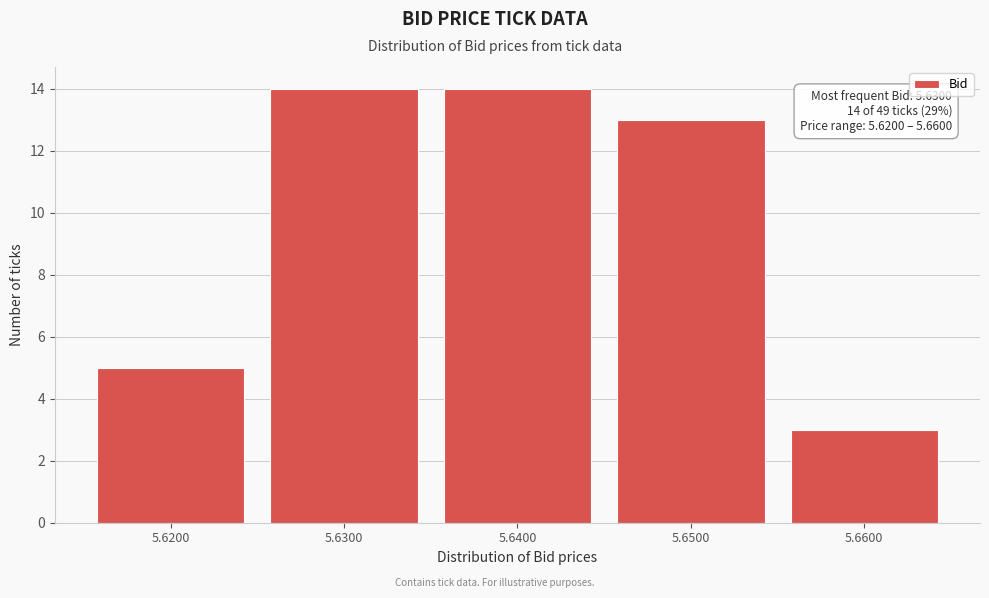

Reading right to left, extract all data points from this chart.

5.6600=3	5.6500=13	5.6400=14	5.6300=14	5.6200=5